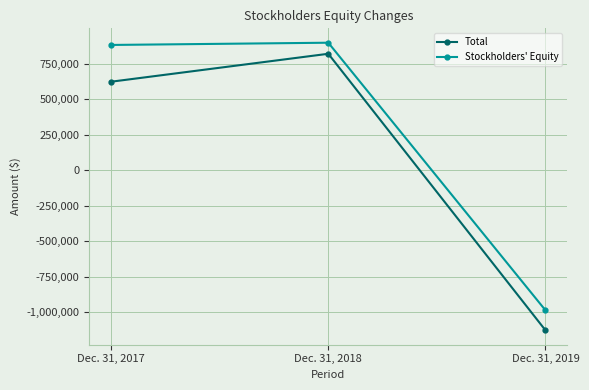

What is the approximate value of Stockholders' Equity at Dec. 31, 2017?

881923